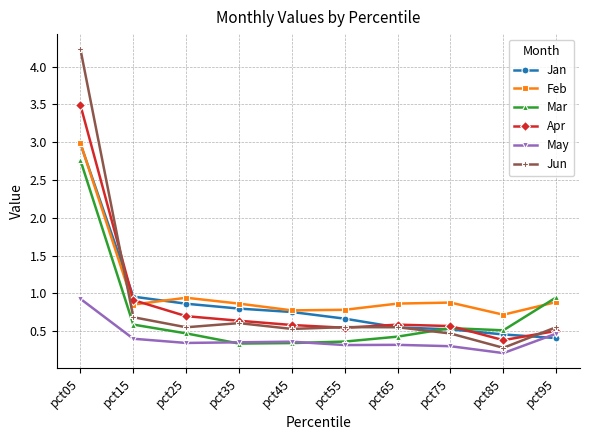

How many series are shown in this chart?

6